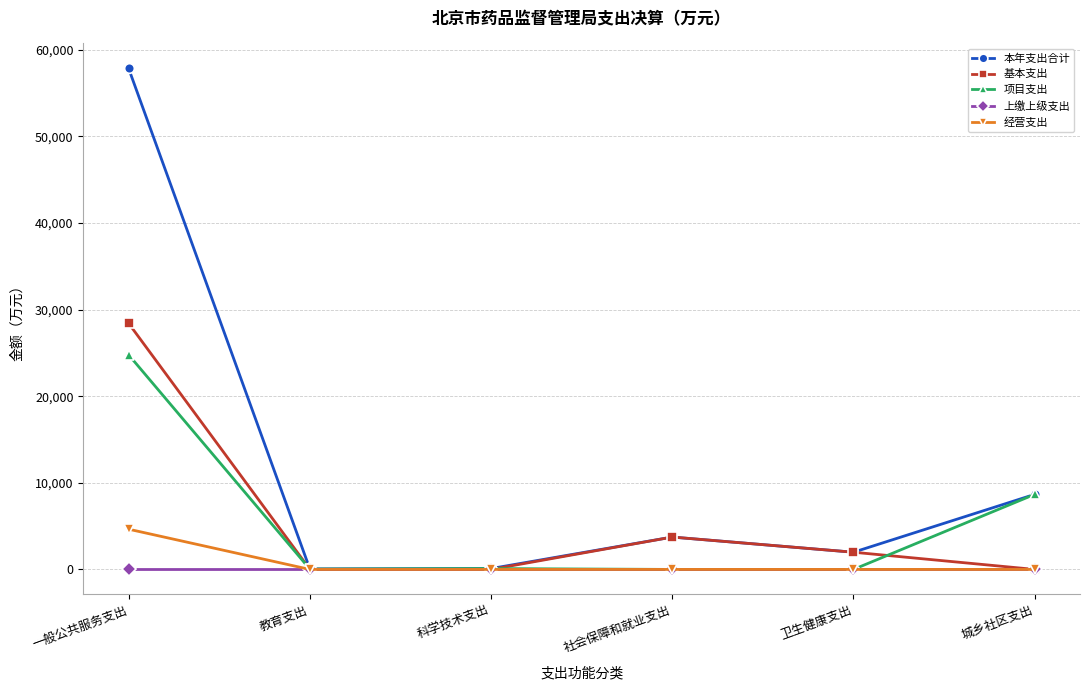

What position from the left is 社会保障和就业支出?

4